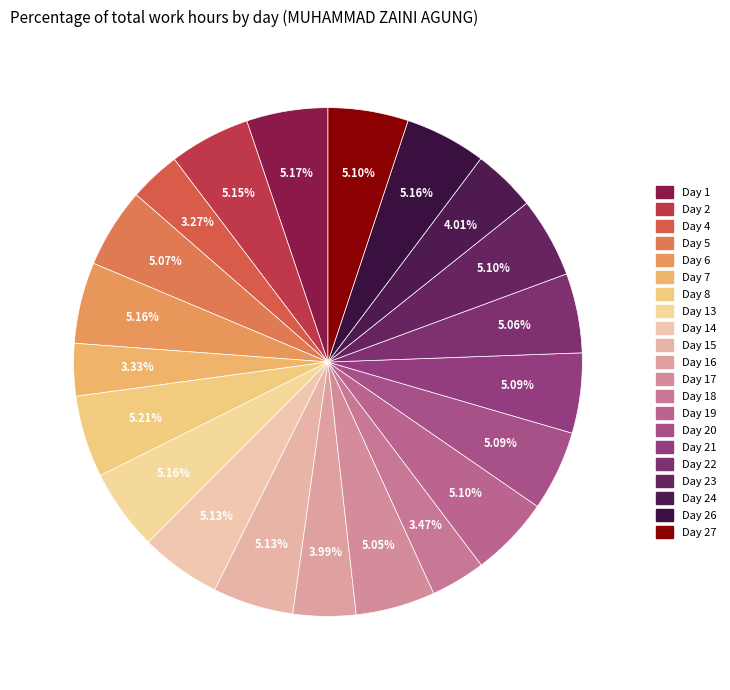

Do Day 16 and Day 5 together represent more than half of the pie?

No